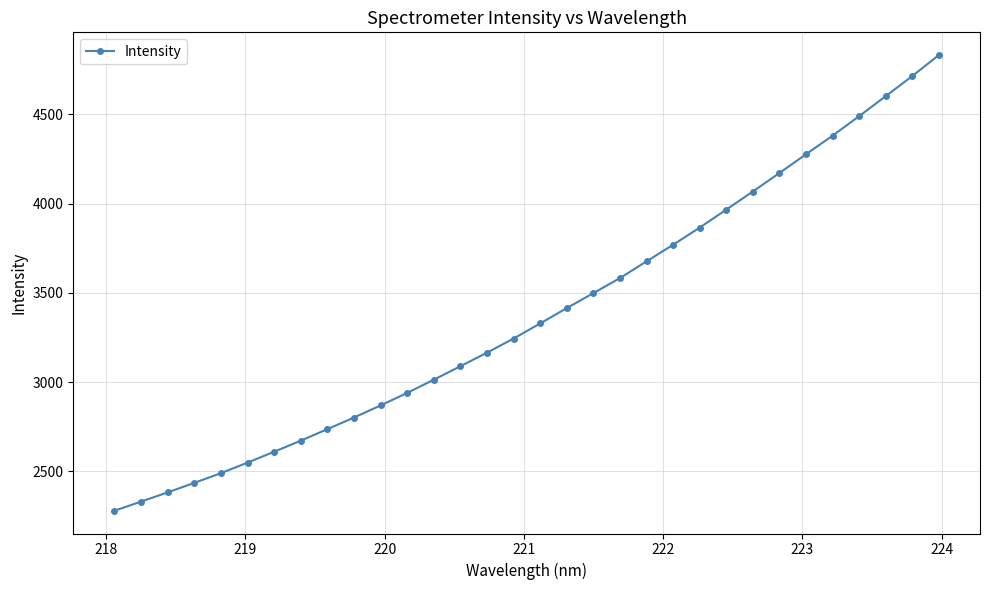

What is the minimum value shown in the chart?

2280.3